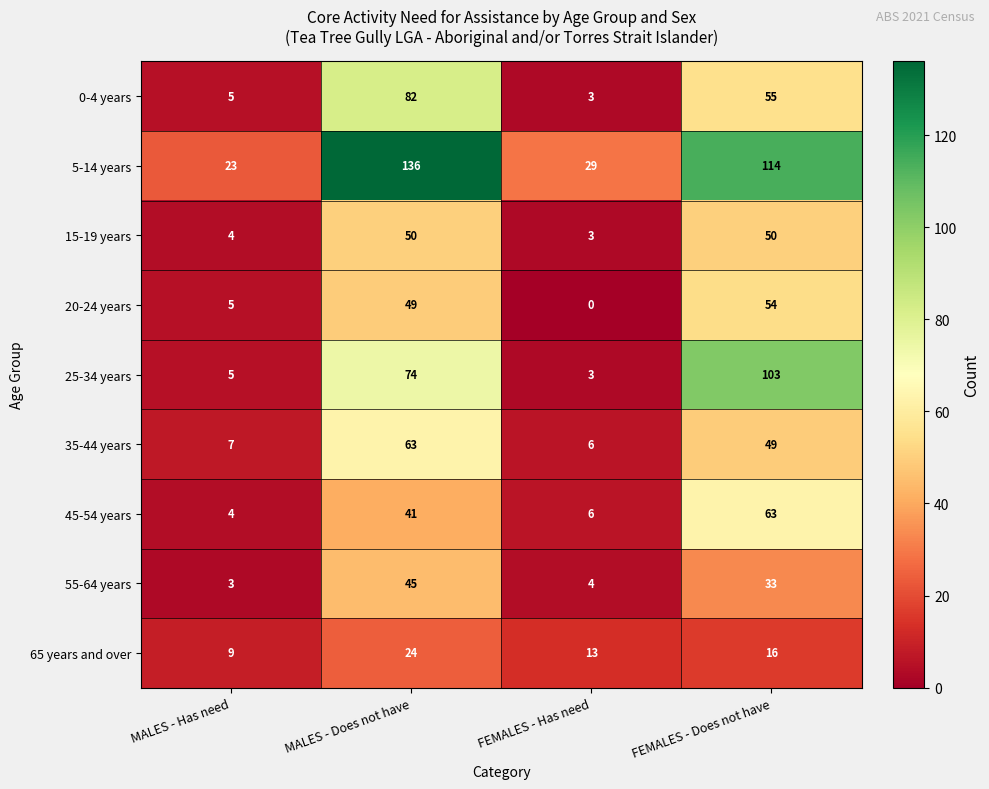

What is the sum of the 15-19 years values at FEMALES - Has need and MALES - Has need?

7